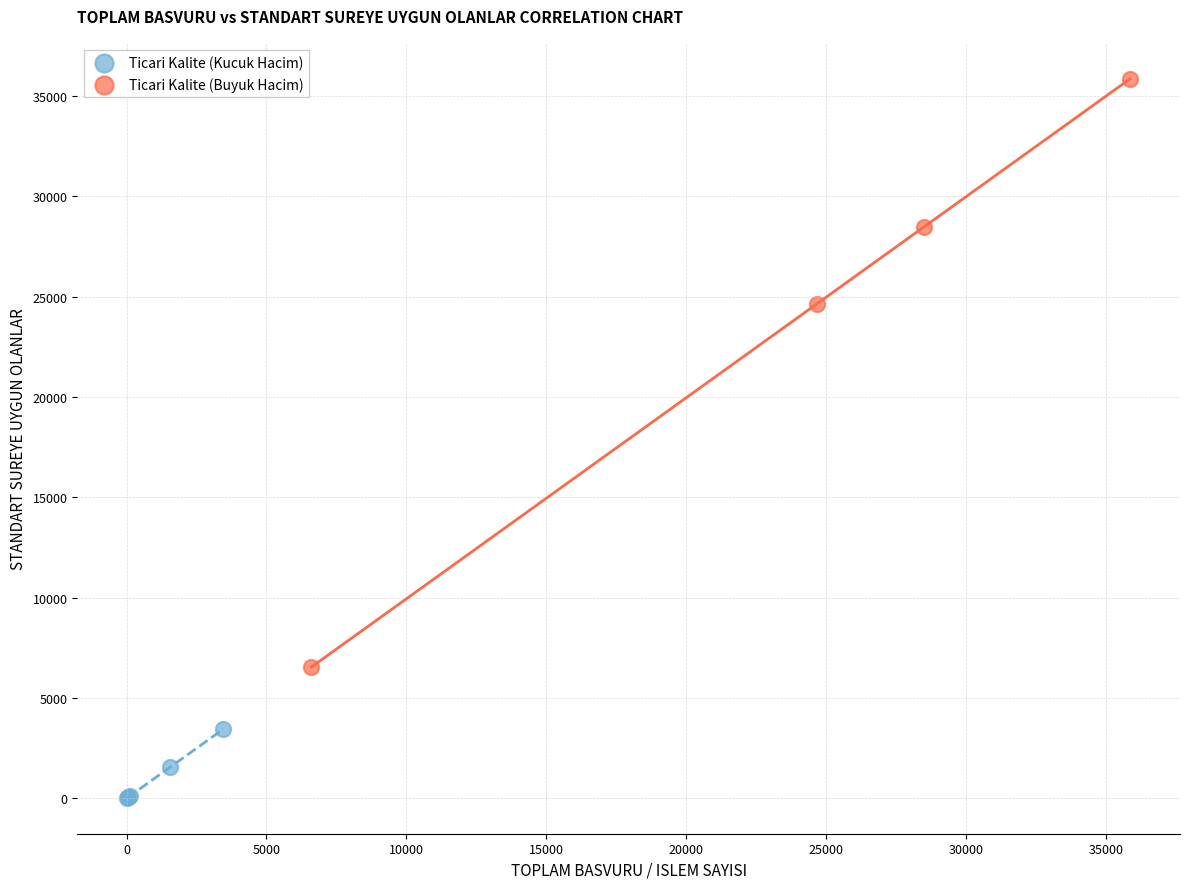

Which series contains the highest Y value?

Ticari Kalite (Buyuk Hacim)